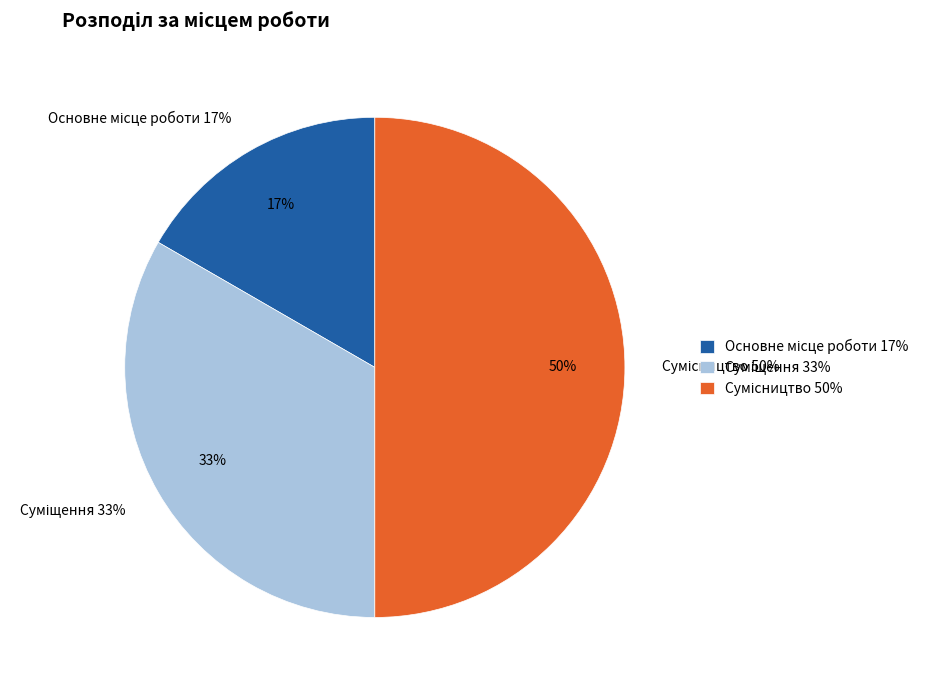

Is the sum of Основне місце роботи and Суміщення greater than half?

No